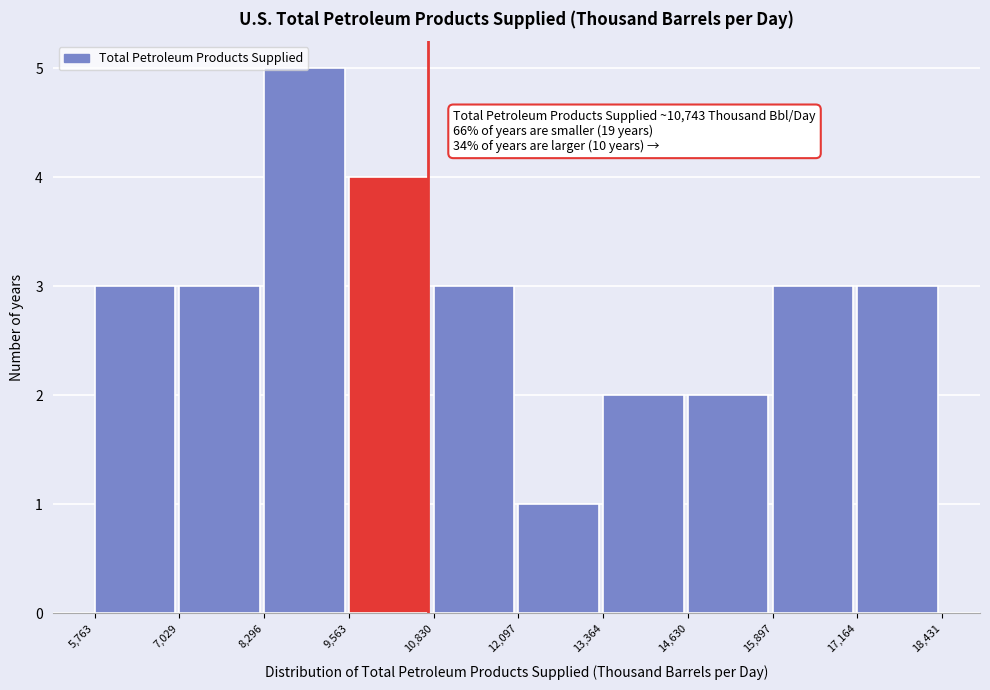

Over which range of the x-axis is the bar tallest?

8,296 to 9,563